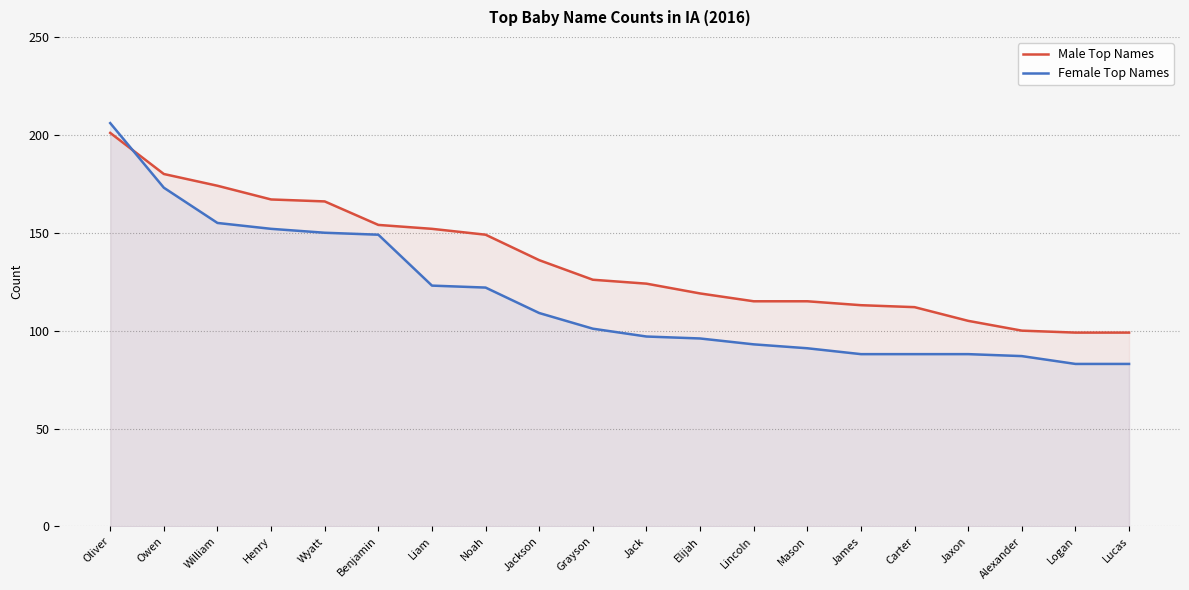

How many series are shown in this chart?

2